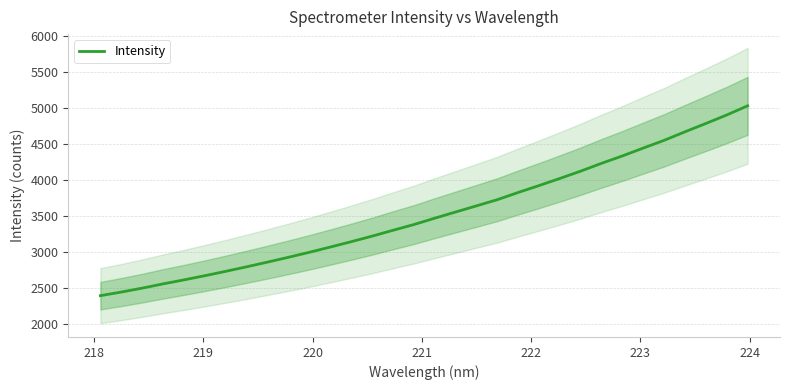

True or false: the data shows 1569.7 at 218.

False